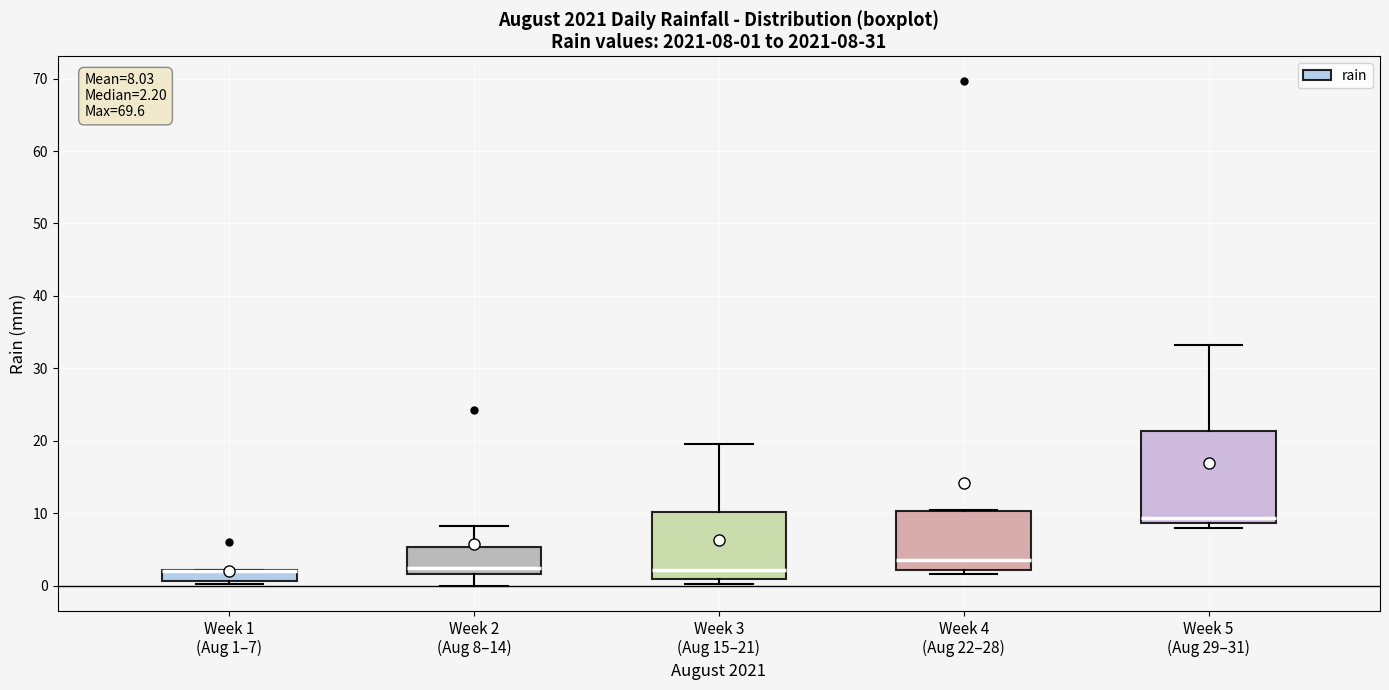

Comparing the boxes themselves (not the whiskers), which one is the tallest?

Week 5 (Aug 29–31)